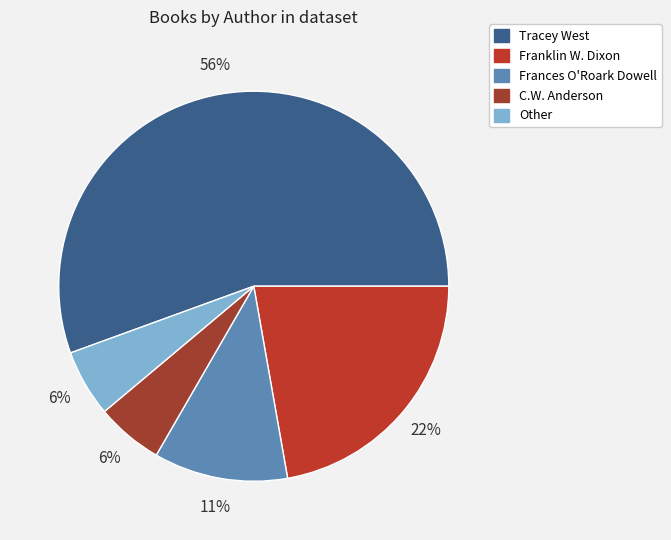

Is it true that Franklin W. Dixon is 22% of the pie?

True